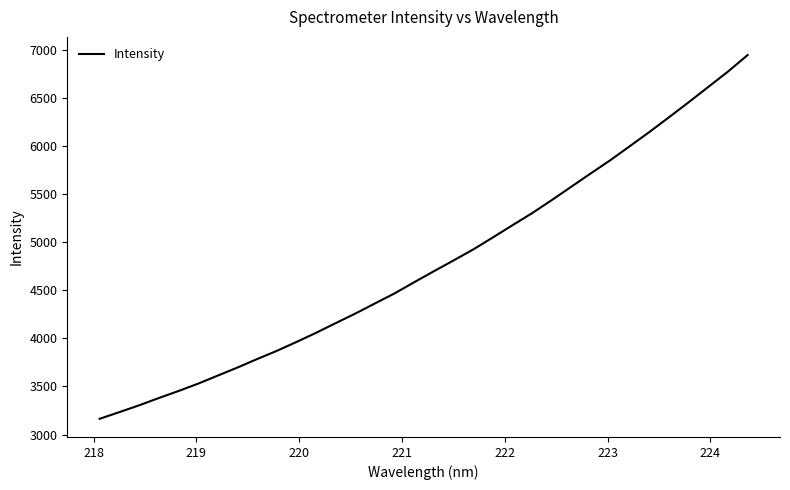

True or false: the data has more than 2 interior local peaks.

False